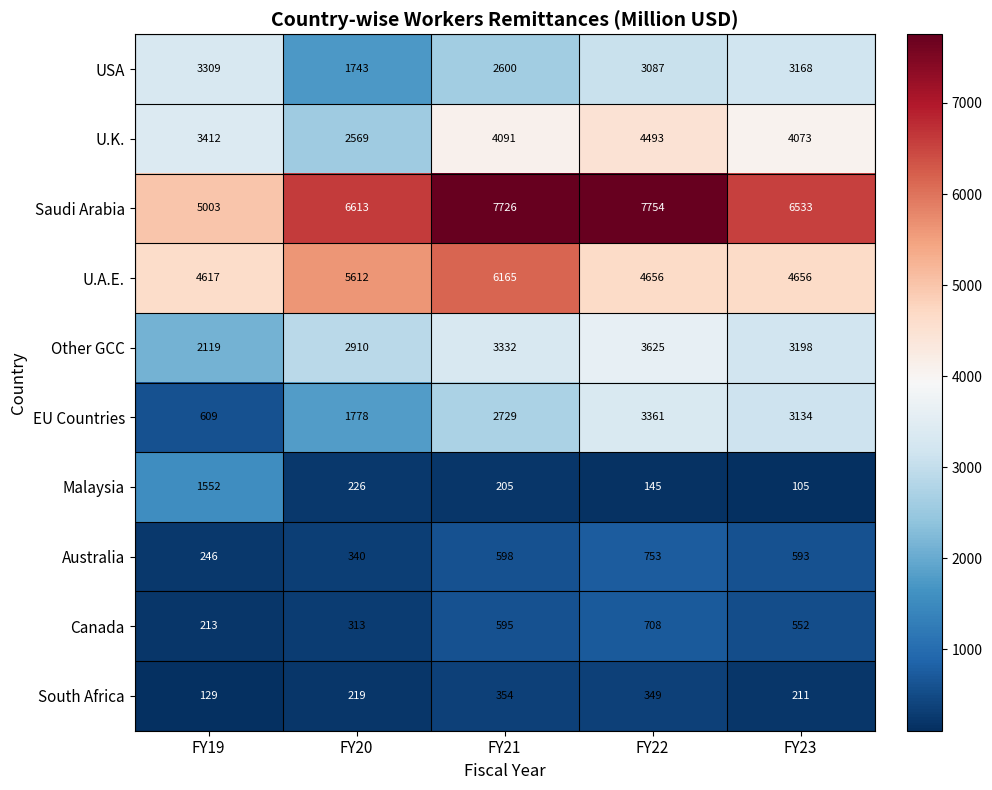

Which series has the largest total across all categories?

Saudi Arabia